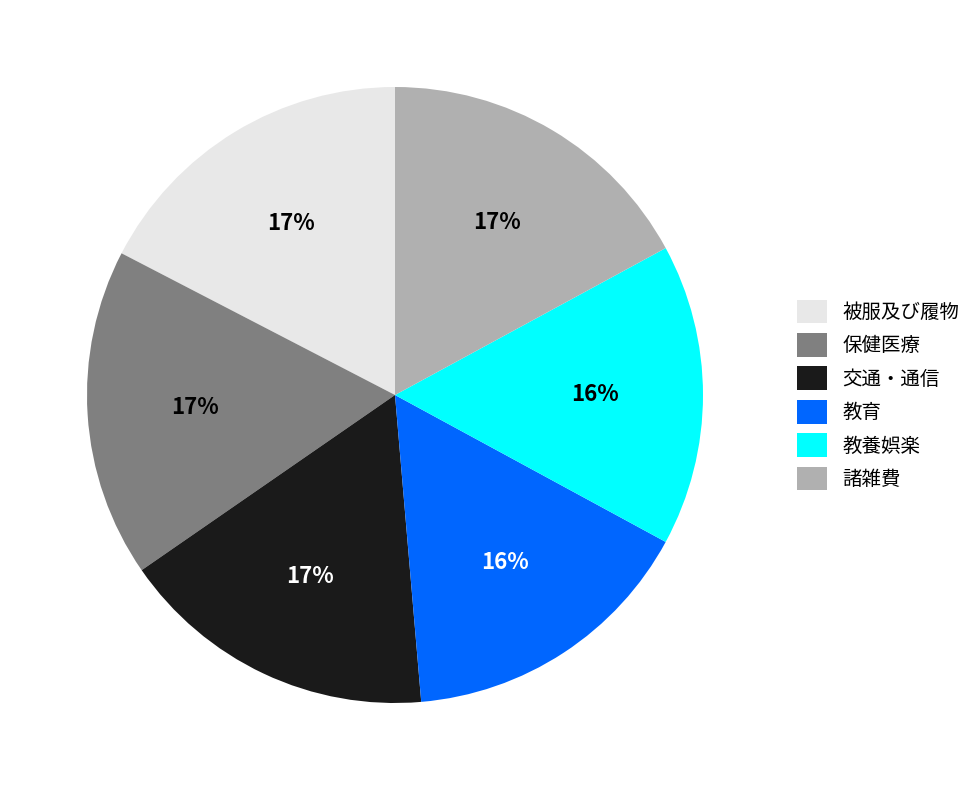

To the nearest percent, what is the average slice percentage?

17%